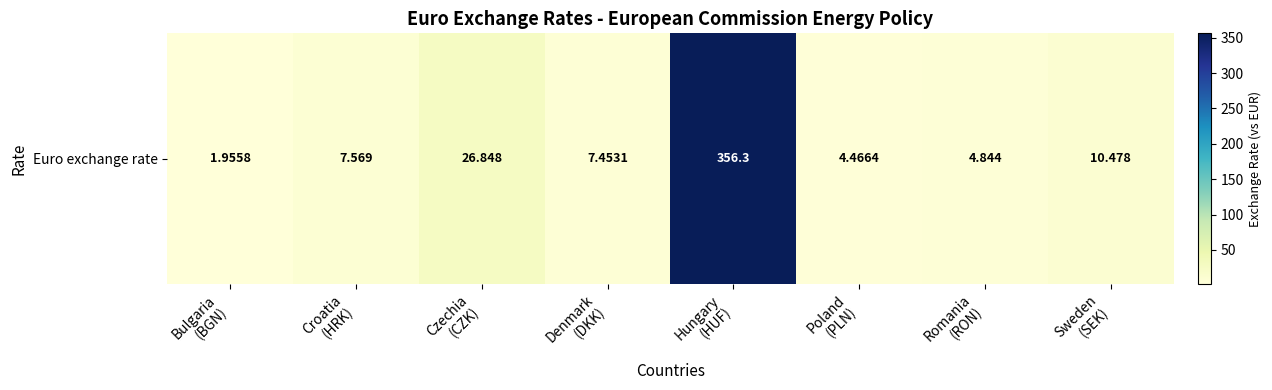

Which label corresponds to the largest value in the chart?

Hungary
(HUF)